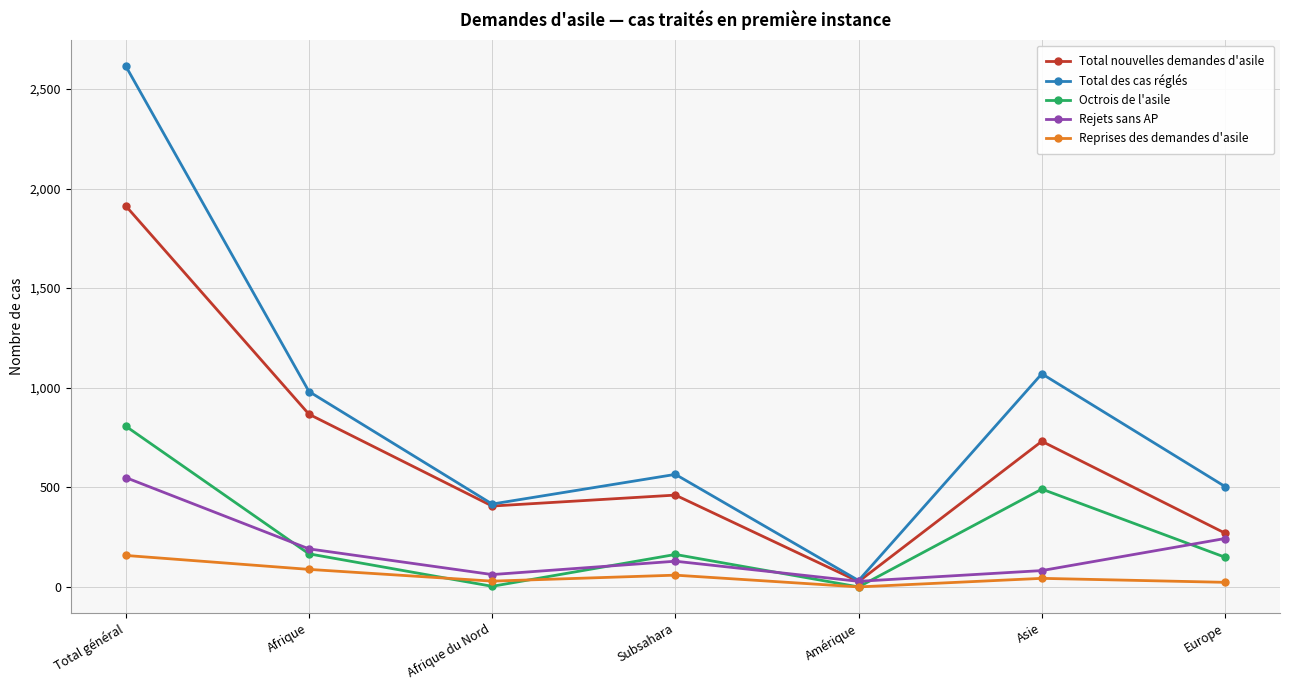

What is the label of the 1st point from the left?

Total général